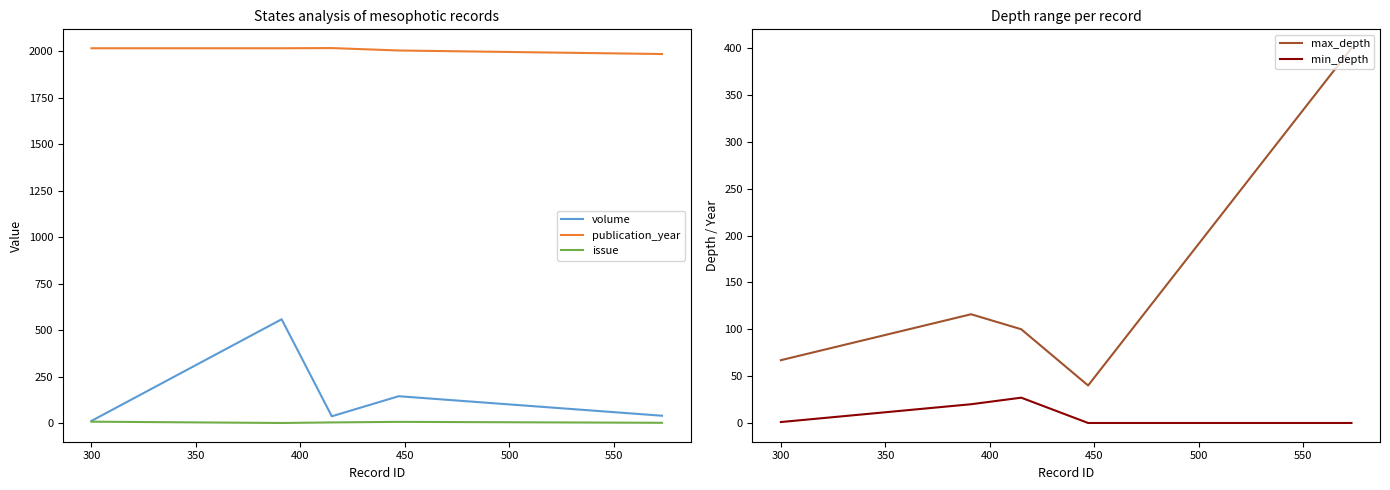

Reading right to left, transcribe all the data shown in this chart.

volume: 39	144	36	558	11
publication_year: 1985	2004	2017	2016	2016
issue: 1	6	3	0	7
max_depth: 400	40	100	116	67
min_depth: 0	0	27	20	1